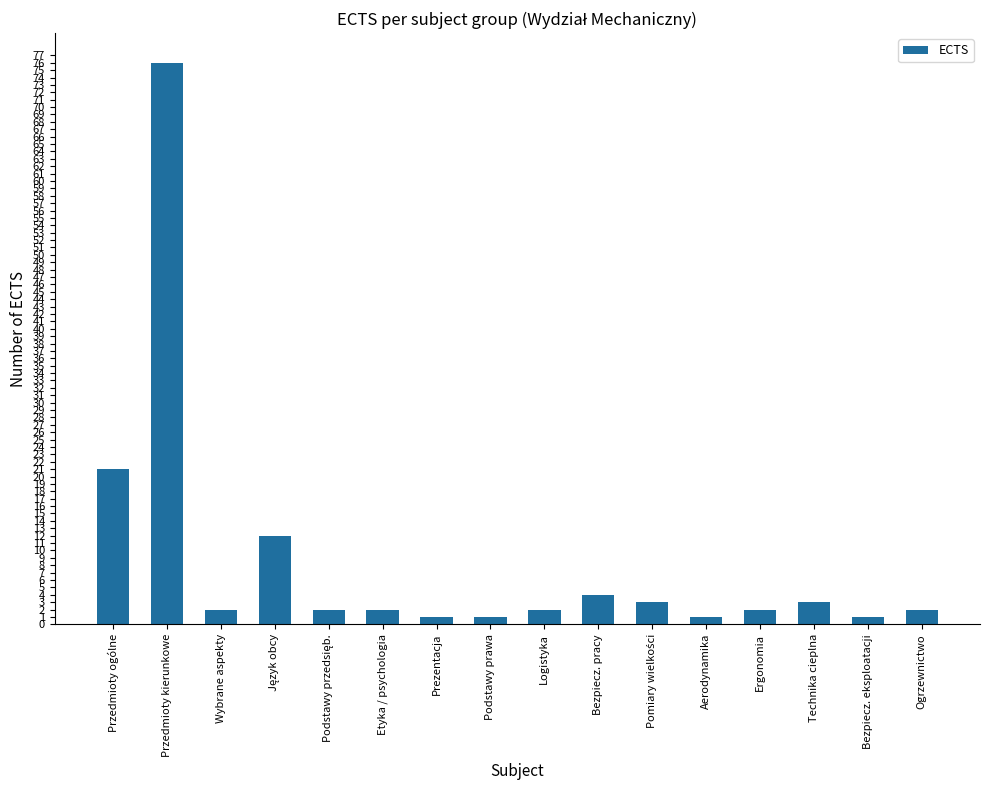

At which label does the data first exceed 2?

Przedmioty ogólne